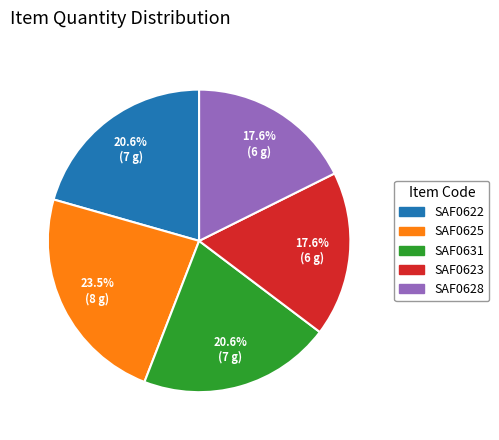

Which category has the biggest portion of the pie?

SAF0625